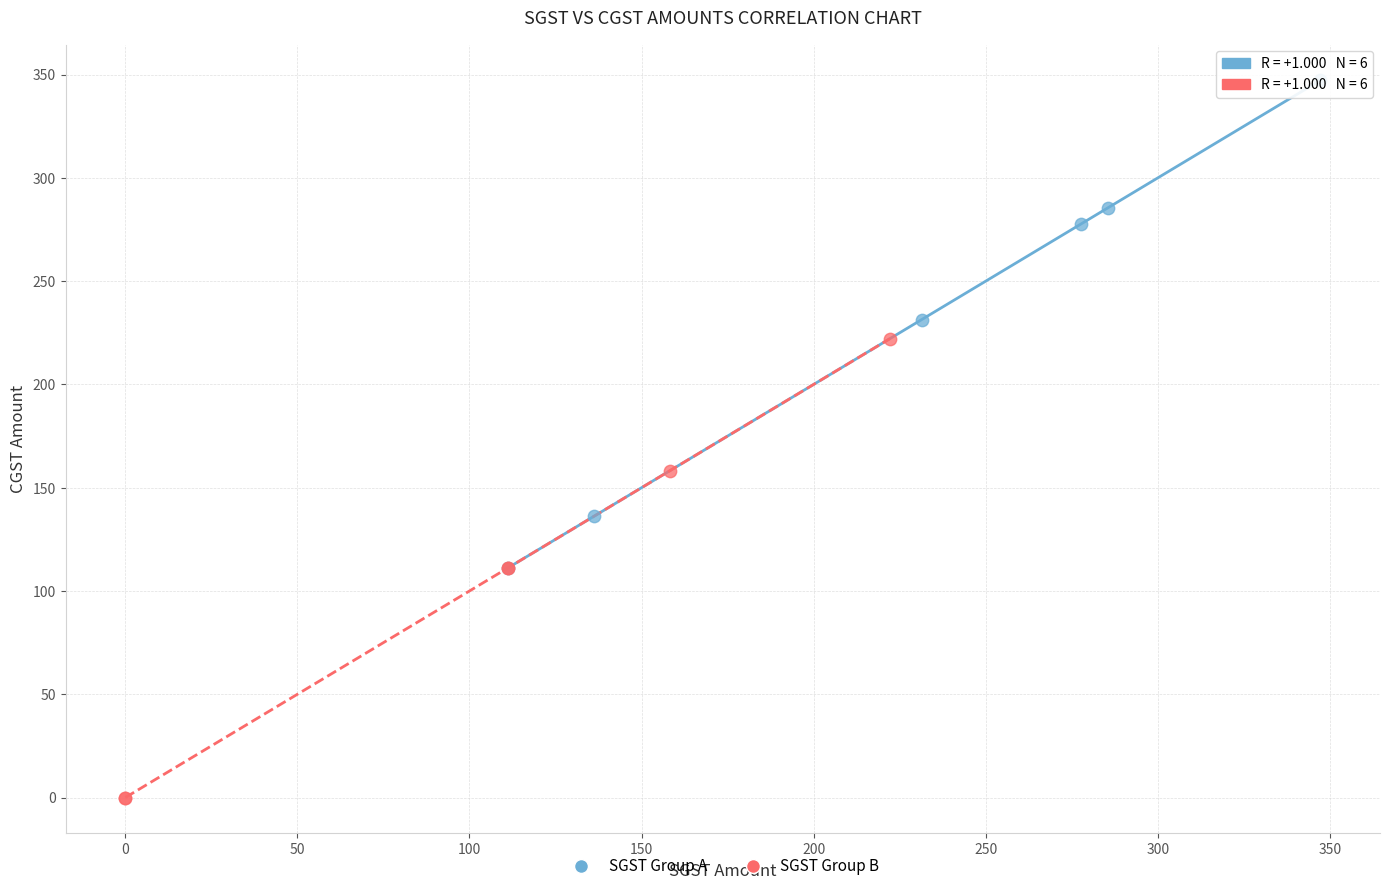

Which series has the largest Y range (max minus min)?

SGST Group A